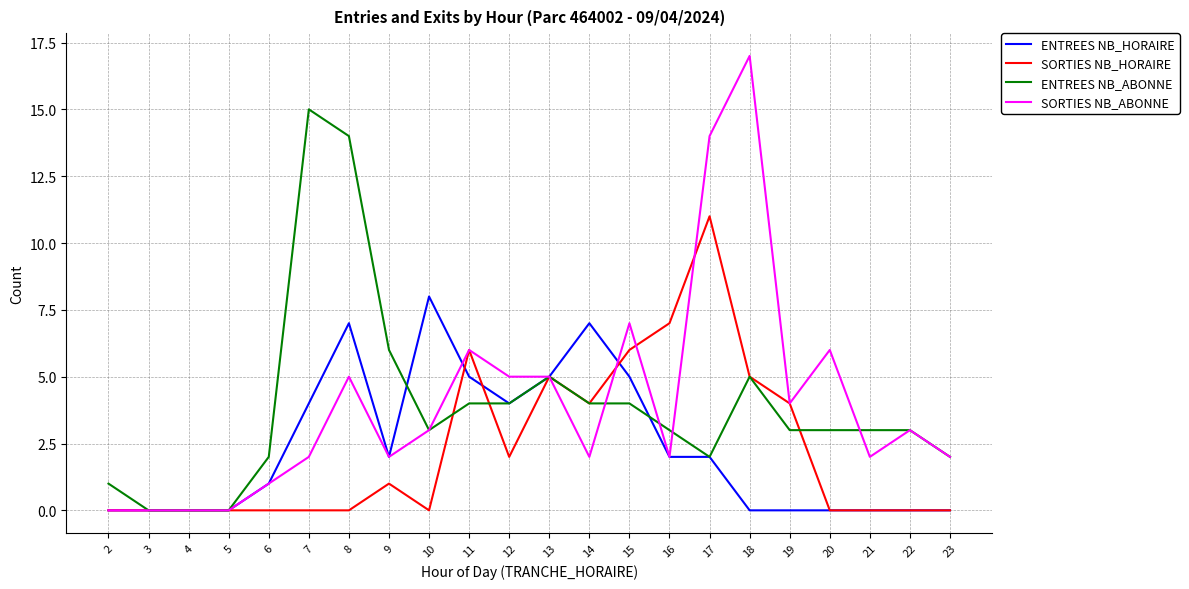

What is the highest value of the ENTREES NB_ABONNE series?

15